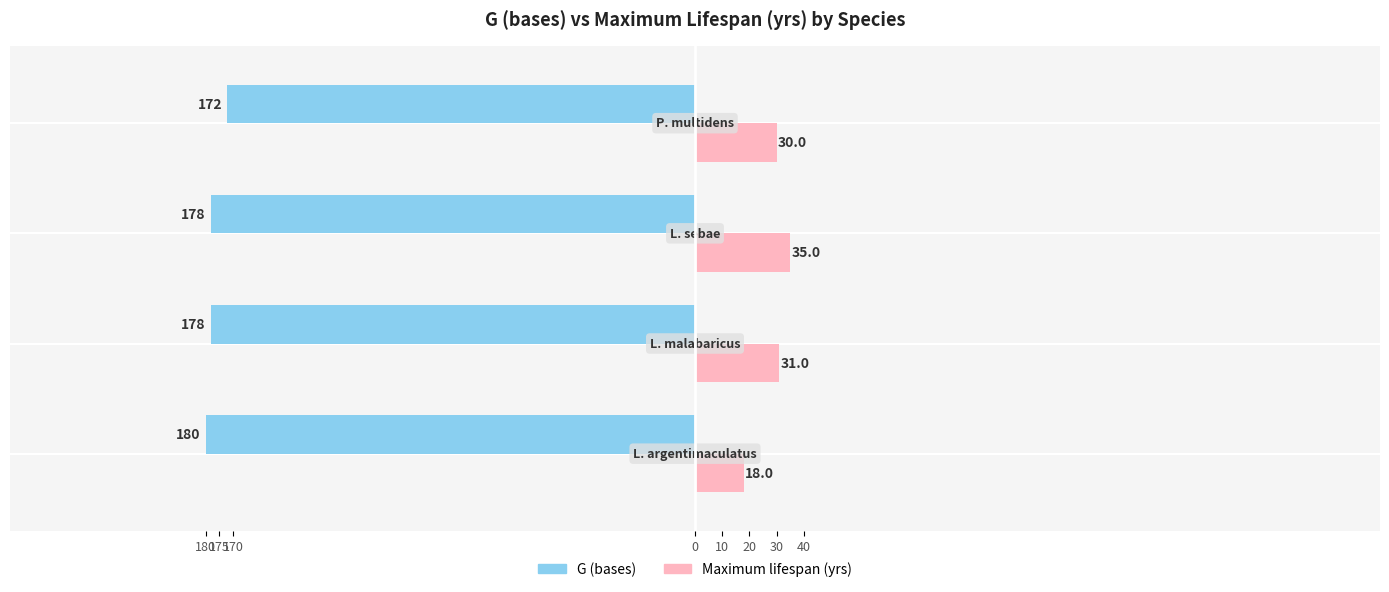

What is the sum of all Maximum lifespan (yrs) values?

114